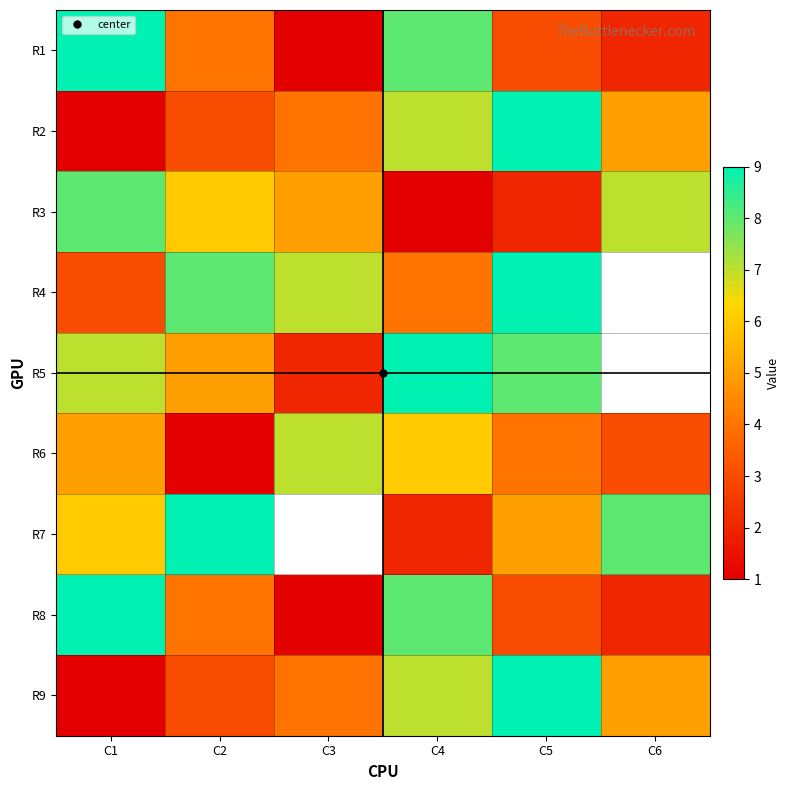

List the series in order of their peak value, lowest first.

R6, R3, R1, R2, R4, R5, R7, R8, R9